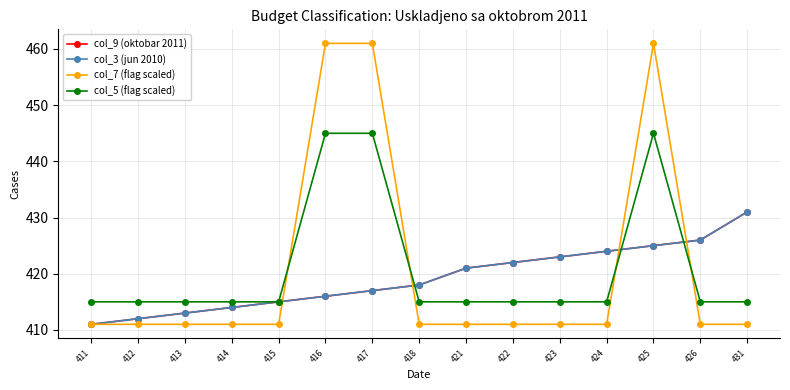

Which series has the widest spread of values?

col_7 (flag scaled)